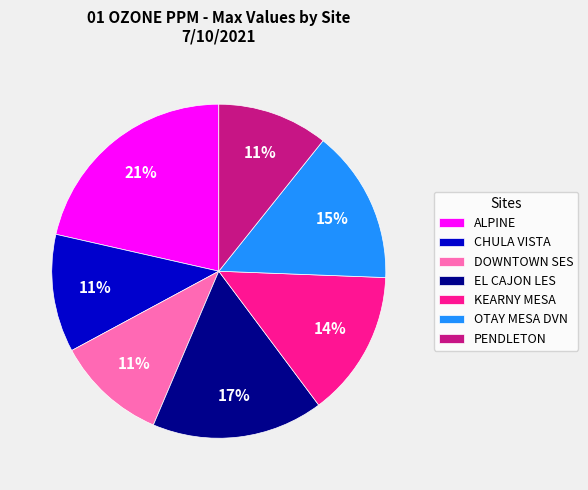

How many segments does this pie chart have?

7